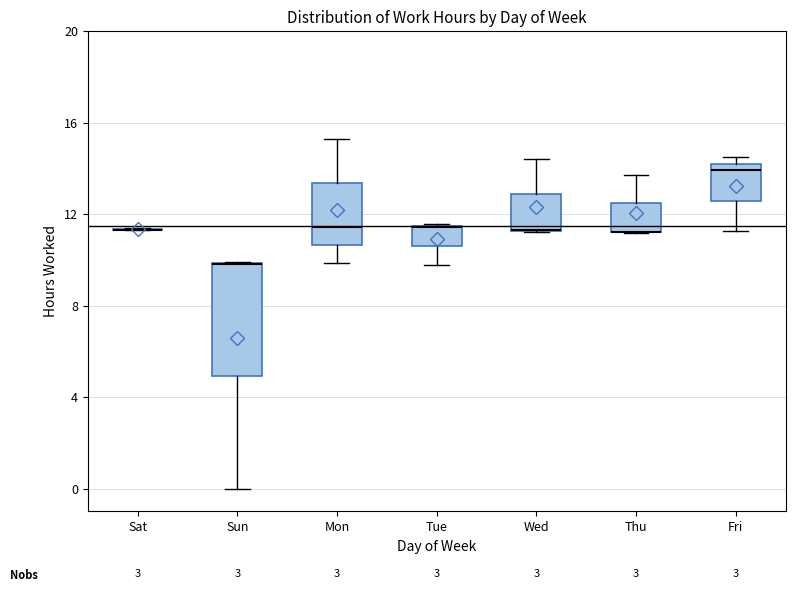

Where is the upper edge of the box for Fri on the y-axis? The values are not printed on the chart, so give them approximately, as read against the axis.

14.0